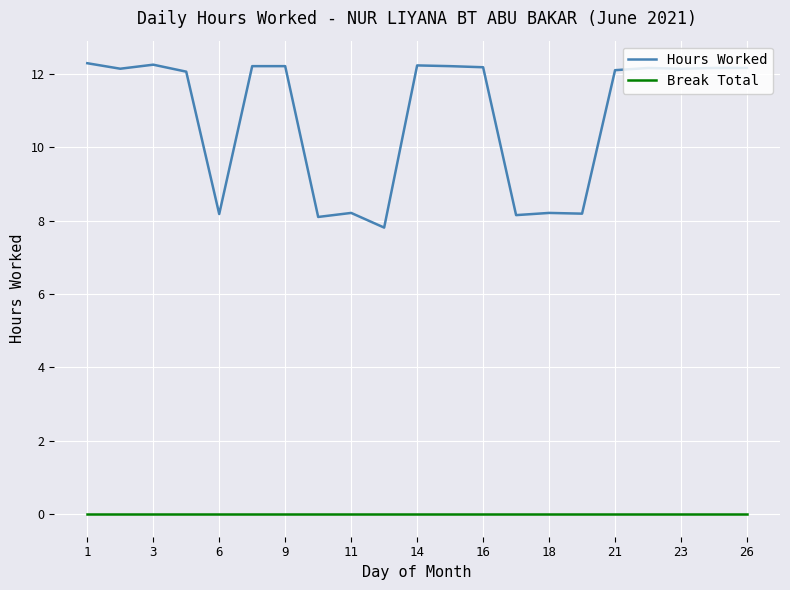

How many lines are shown in the chart?

2